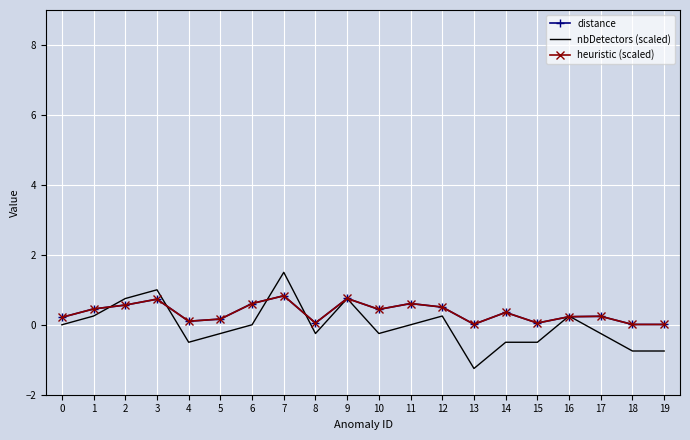

Reading left to right, list all the values displayed in this chart.

distance: 0=0.2	1=0.5	2=0.6	3=0.7	4=0.1	5=0.2	6=0.6	7=0.8	8=0.1	9=0.8	10=0.4	11=0.6	12=0.5	13=0.0	14=0.4	15=0.0	16=0.2	17=0.2	18=0.0	19=0.0
nbDetectors (scaled): 0=0.0	1=0.2	2=0.8	3=1.0	4=-0.5	5=-0.2	6=0.0	7=1.5	8=-0.2	9=0.8	10=-0.2	11=0.0	12=0.2	13=-1.2	14=-0.5	15=-0.5	16=0.2	17=-0.2	18=-0.8	19=-0.8
heuristic (scaled): 0=0.2	1=0.5	2=0.6	3=0.7	4=0.1	5=0.2	6=0.6	7=0.8	8=0.1	9=0.8	10=0.4	11=0.6	12=0.5	13=0.0	14=0.4	15=0.0	16=0.2	17=0.2	18=0.0	19=0.0